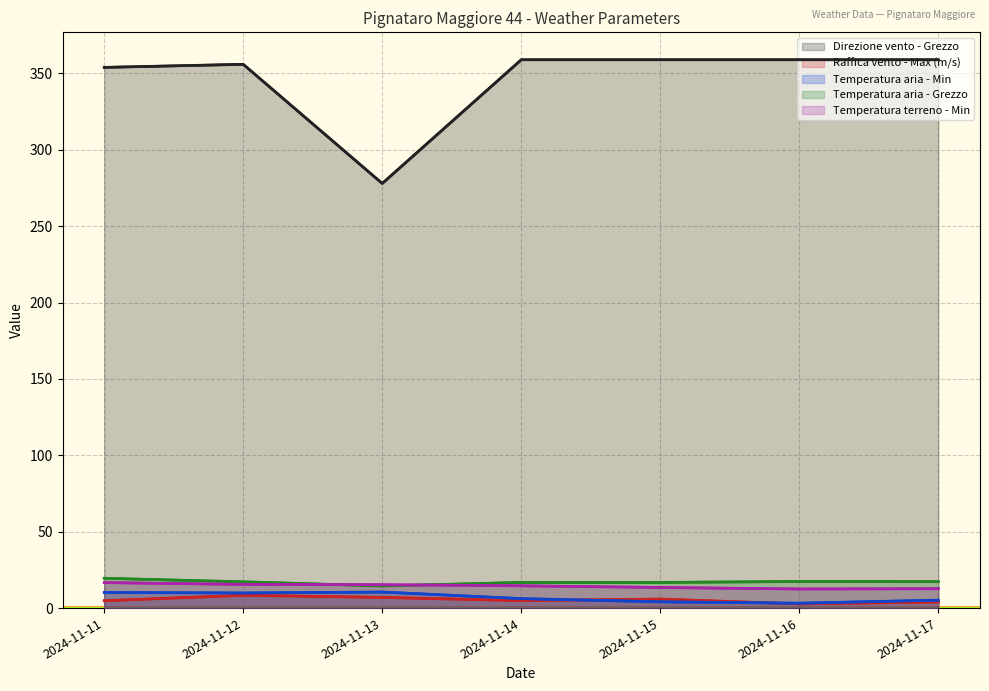

What is the highest value of the Temperatura aria - Min series?

10.5